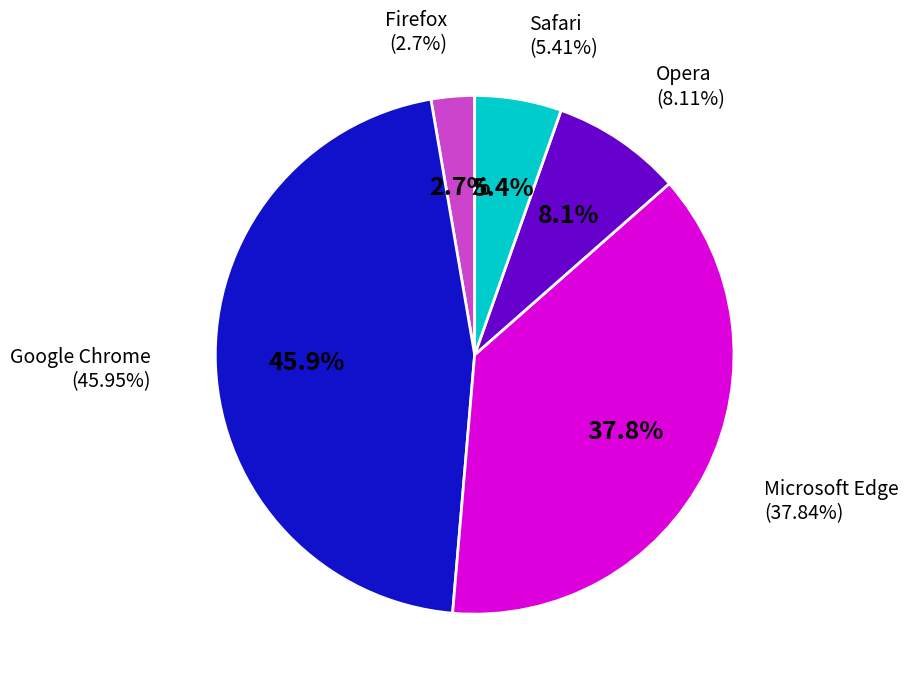

Count the number of slices in the pie.

6